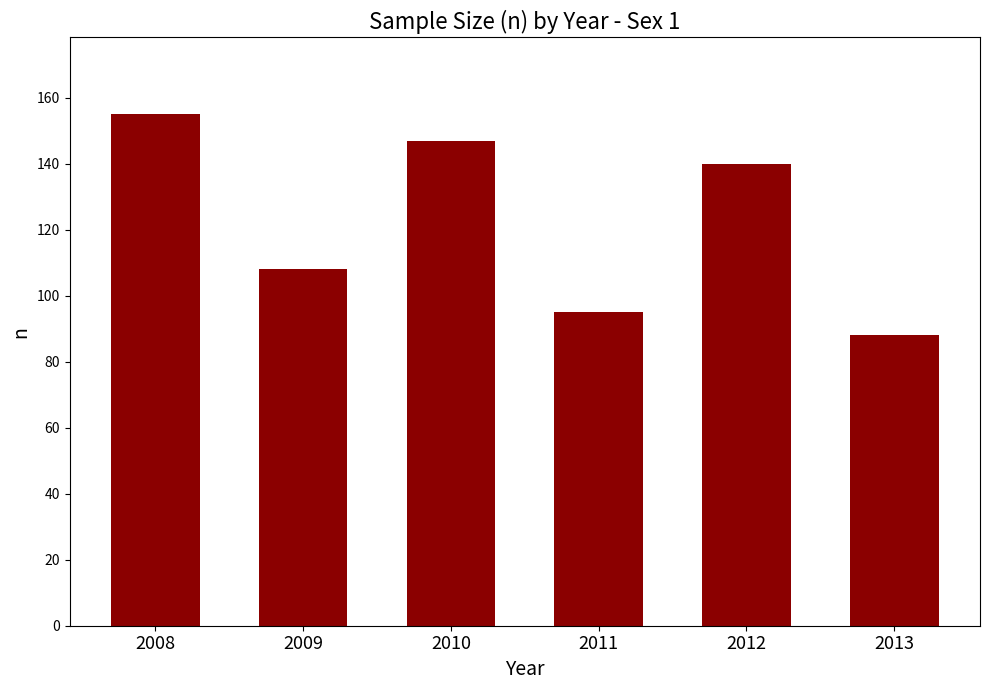

What is the value of the 1st bar from the left?

155